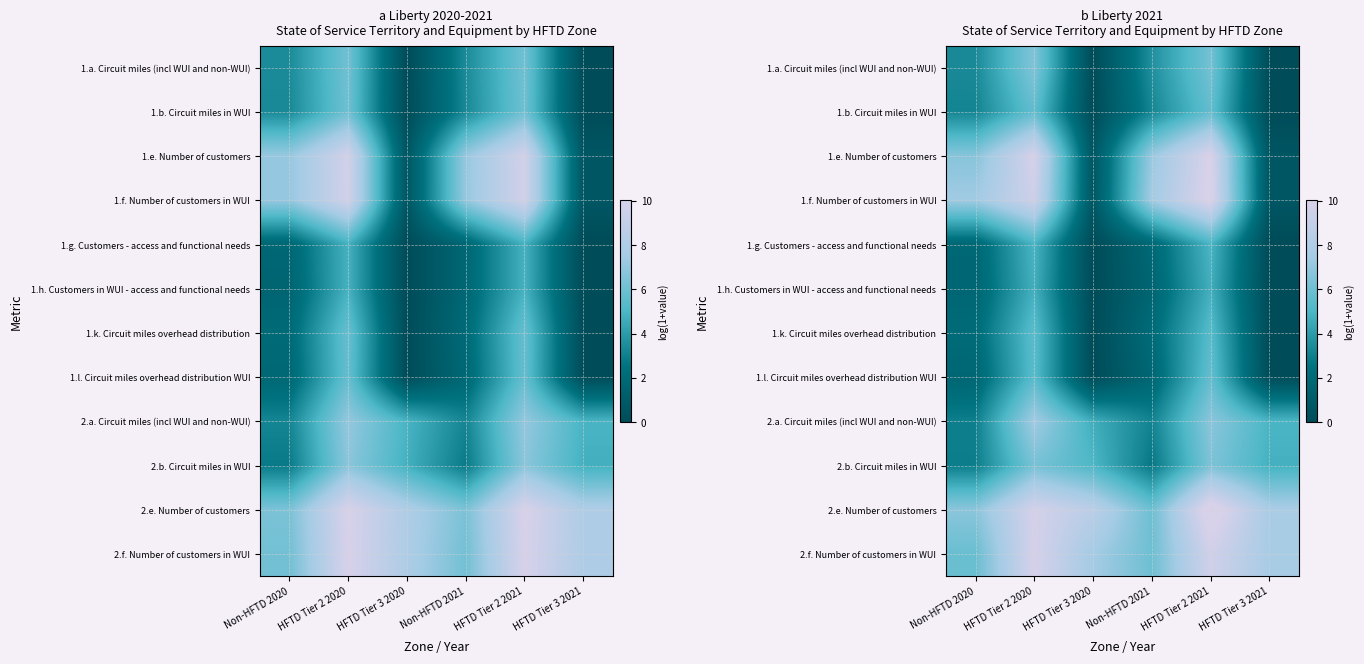

Count the number of categories in the chart.

6